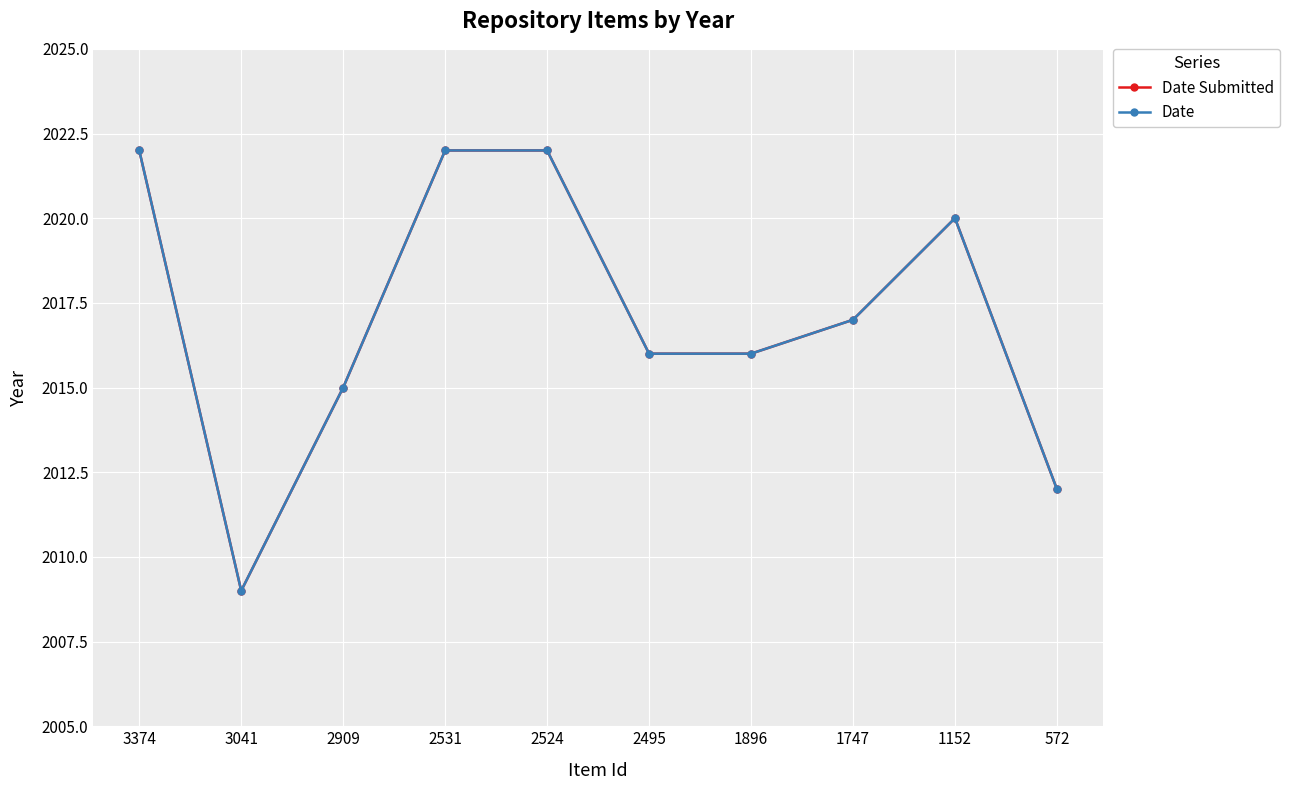

What is the difference between the maximum and minimum values in the Date series?

13